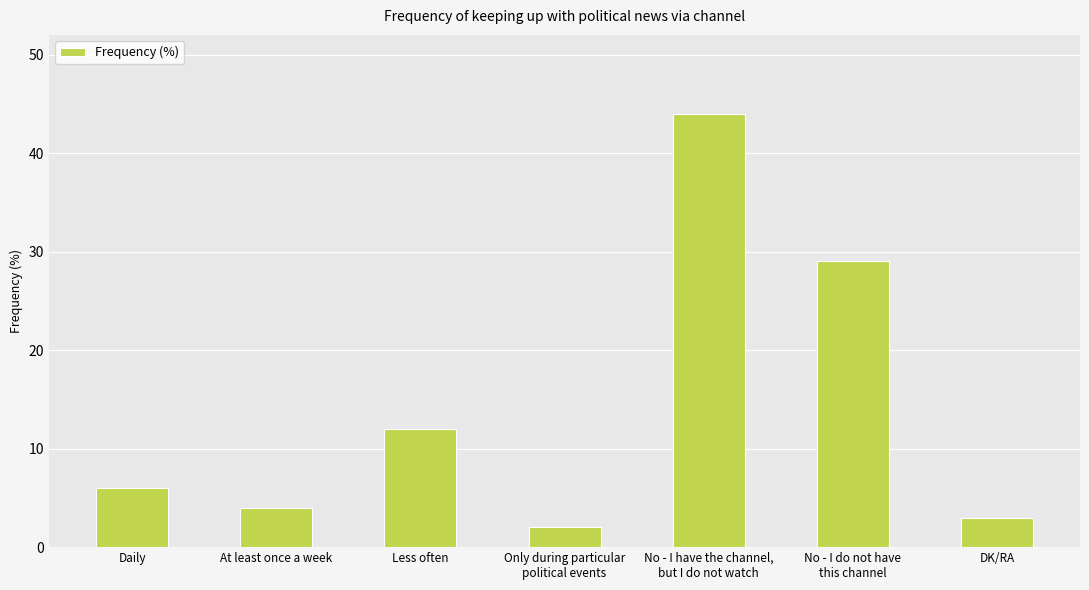

Count the number of categories in the chart.

7